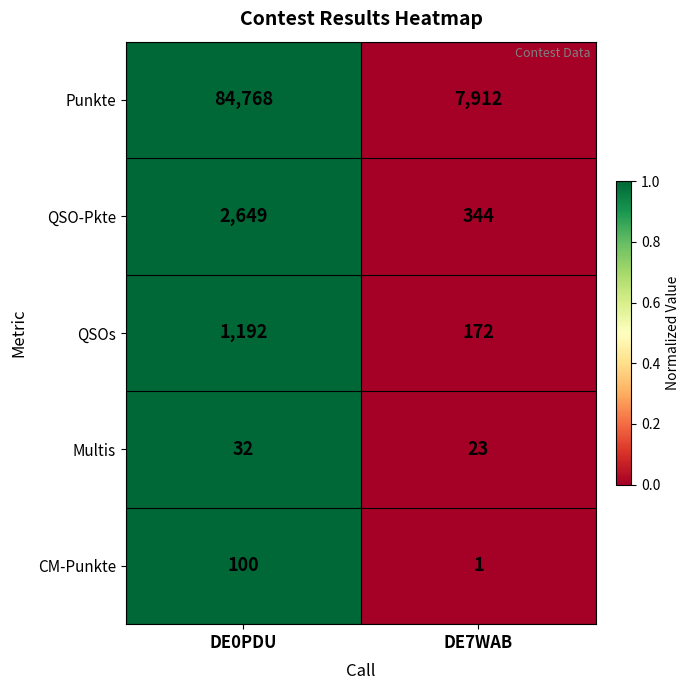

The Punkte series shows 130392 at DE0PDU. True or false?

False